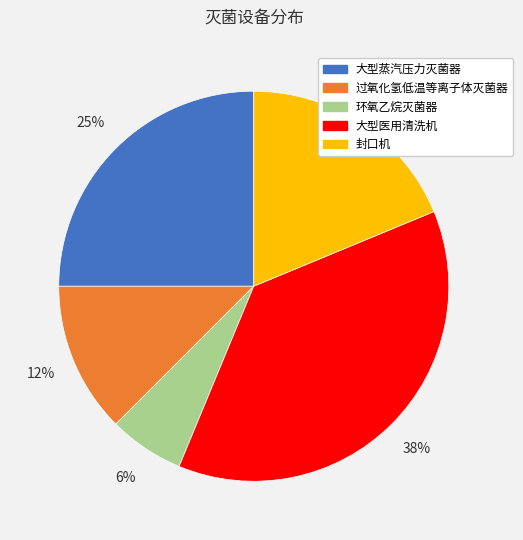

Is it true that 环氧乙烷灭菌器 is 6% of the pie?

True